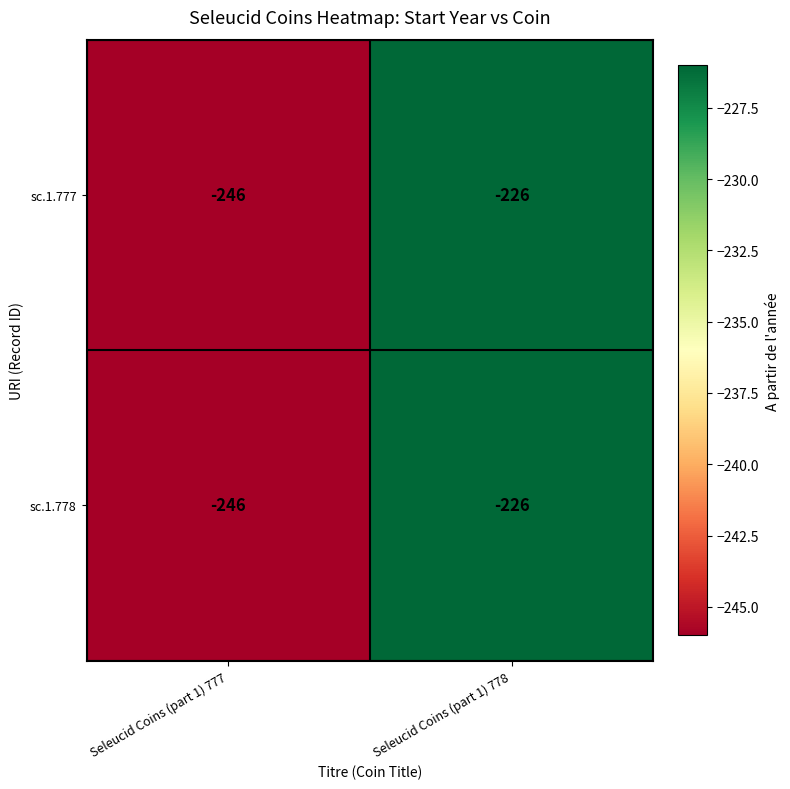

At which category is the sum across all series the highest?

Seleucid Coins (part 1) 778